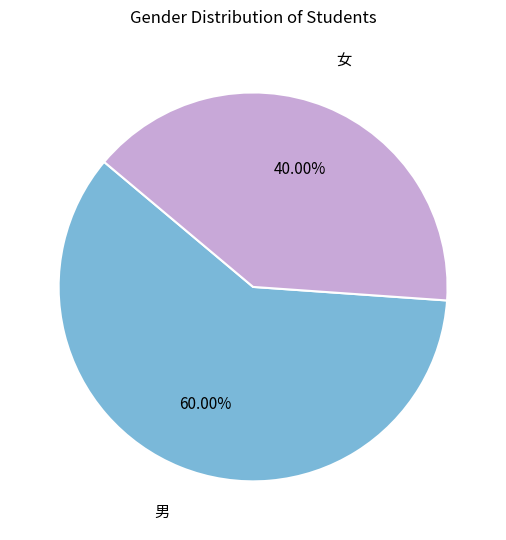

Do 女 and 男 together represent more than half of the pie?

Yes